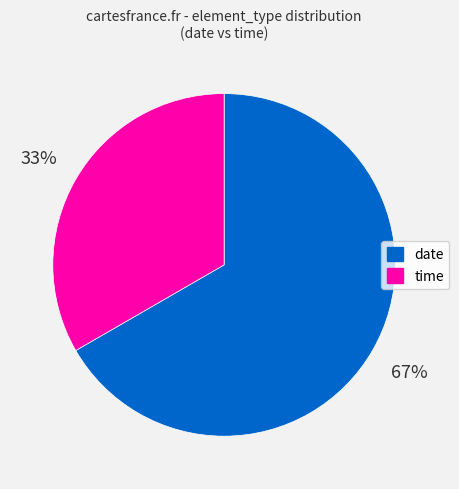

The date slice represents 67% of the pie. True or false?

True